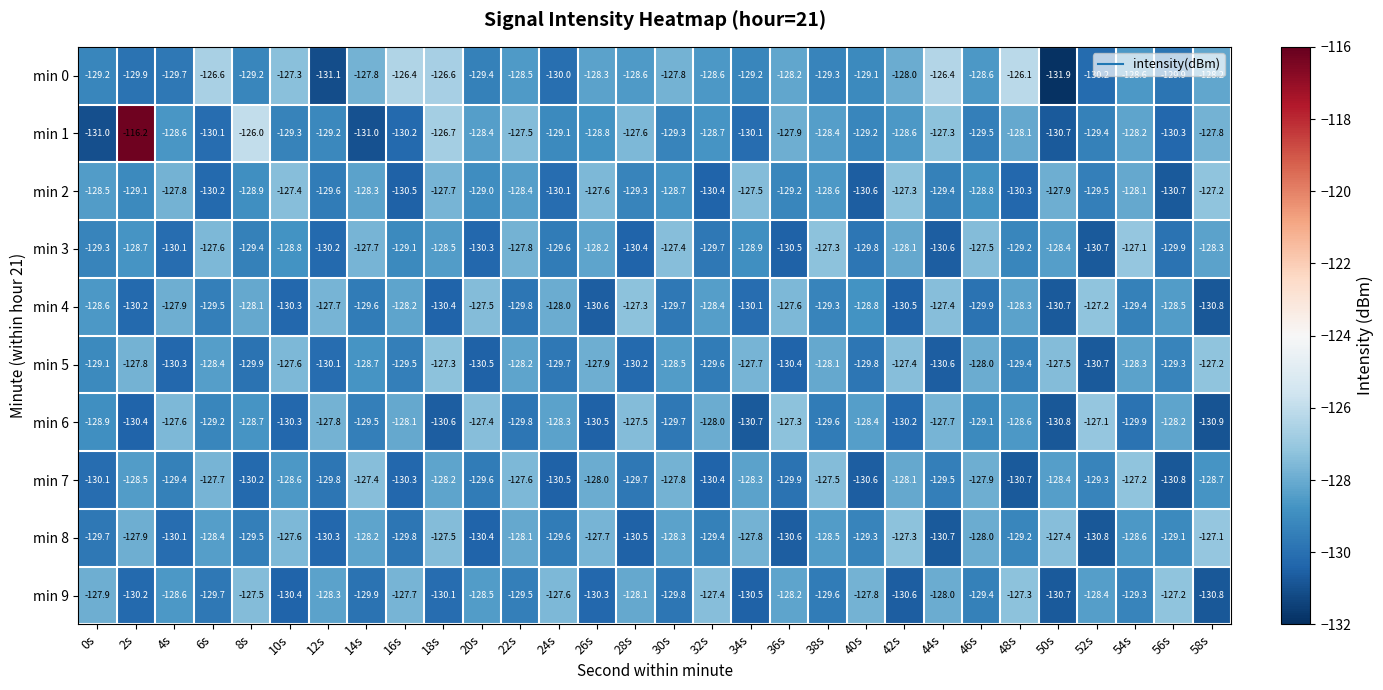

What is the approximate value of min 5 at 10s?

-127.6